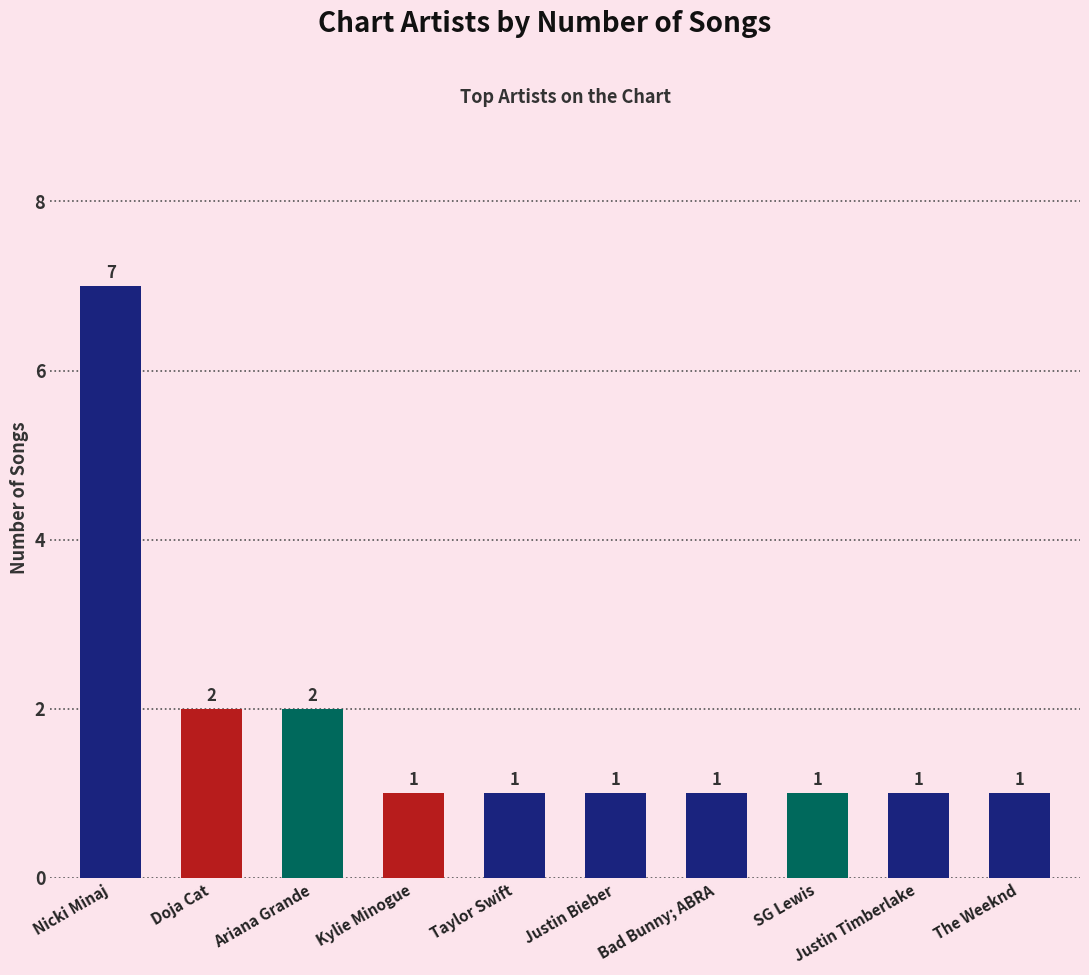

What is the change in value from Nicki Minaj to Justin Timberlake?

-6